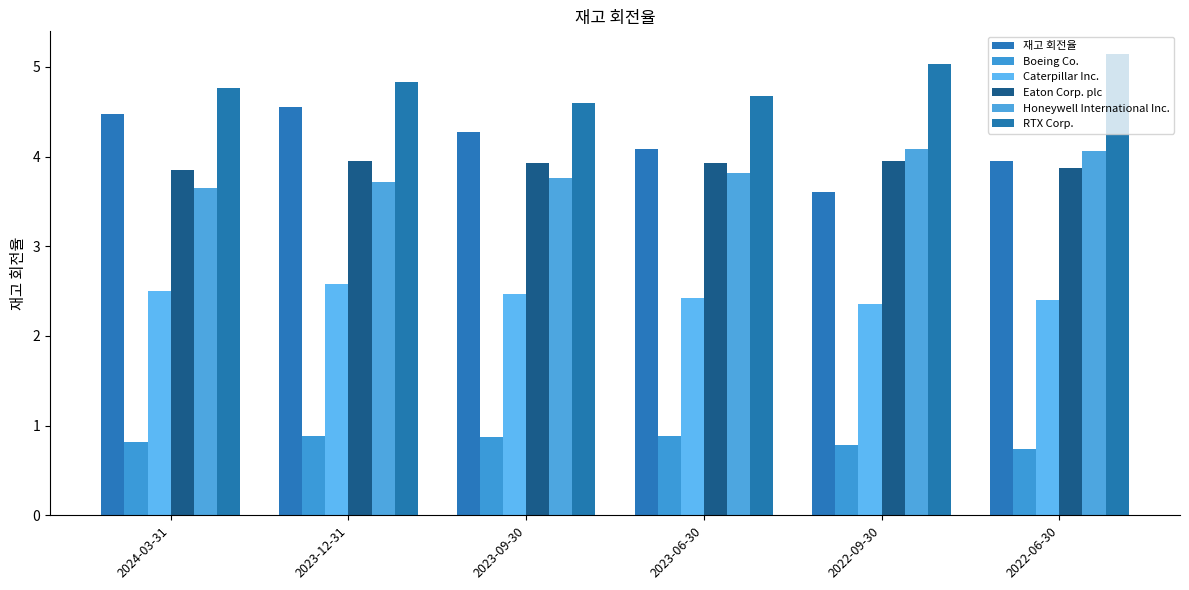

What is the difference between the RTX Corp. values at 2024-03-31 and 2022-06-30?

0.4